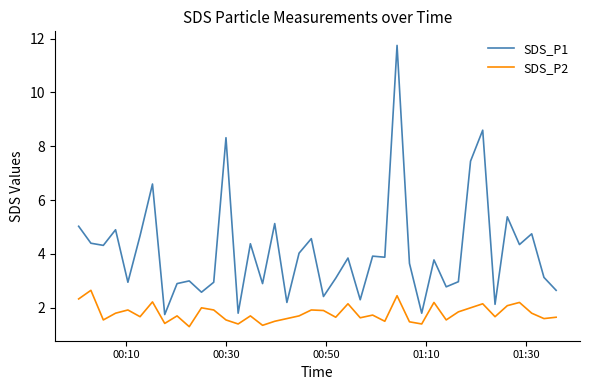

List the series in order of their overall mean, highest first.

SDS_P1, SDS_P2